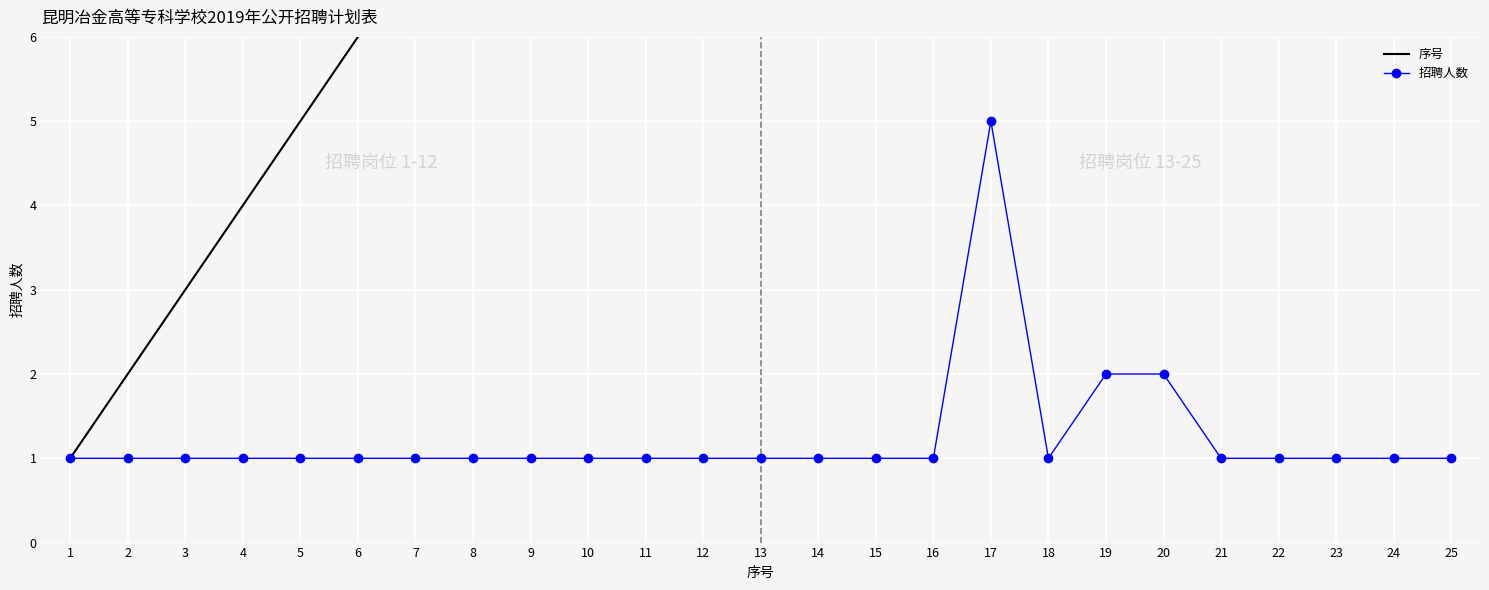

Reading left to right, extract all data points from this chart.

序号: 1=1	2=2	3=3	4=4	5=5	6=6	7=7	8=8	9=9	10=10	11=11	12=12	13=13	14=14	15=15	16=16	17=17	18=18	19=19	20=20	21=21	22=22	23=23	24=24	25=25
招聘人数: 1=1	2=1	3=1	4=1	5=1	6=1	7=1	8=1	9=1	10=1	11=1	12=1	13=1	14=1	15=1	16=1	17=5	18=1	19=2	20=2	21=1	22=1	23=1	24=1	25=1